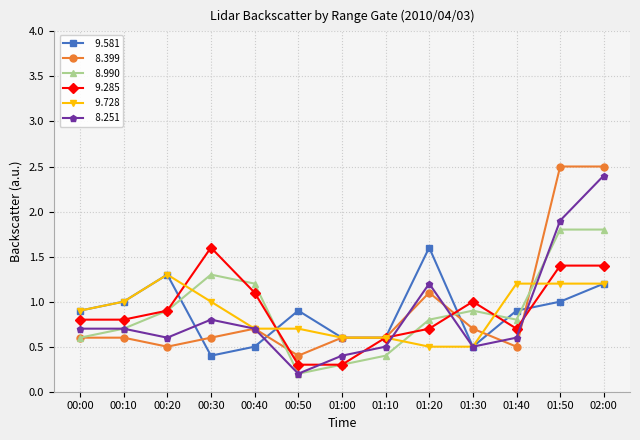

What position from the right is 01:50?

2